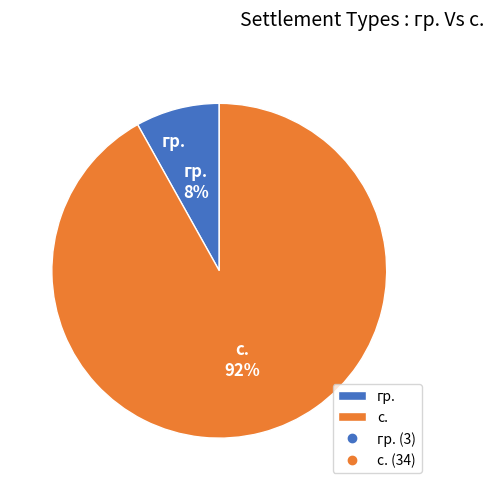

Is it true that с. is 79% of the pie?

False